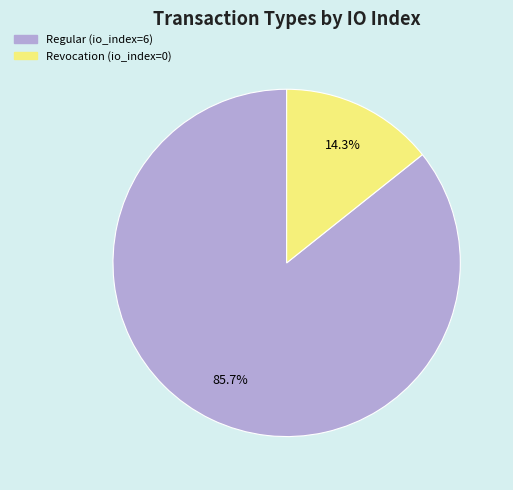

What percentage do Revocation (io_index=0) and Regular (io_index=6) together represent?

100.0%